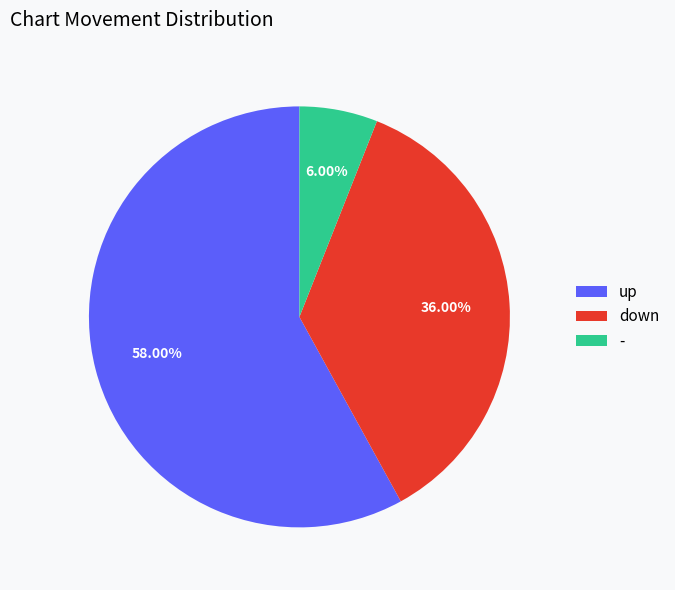

What portion of the pie excludes -?

94.0%